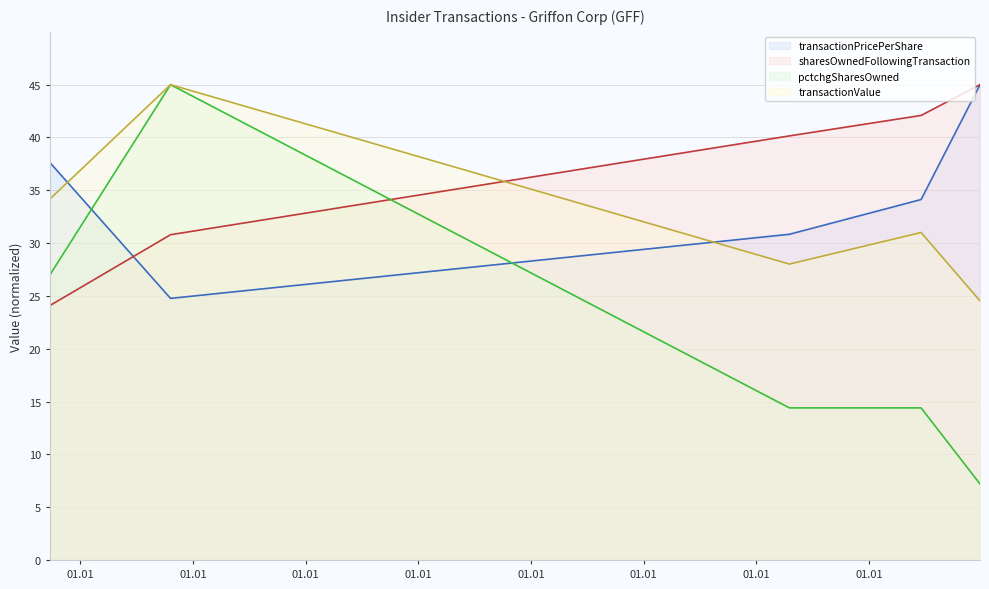

What is the difference between the maximum and minimum values in the transactionValue series?

20.5